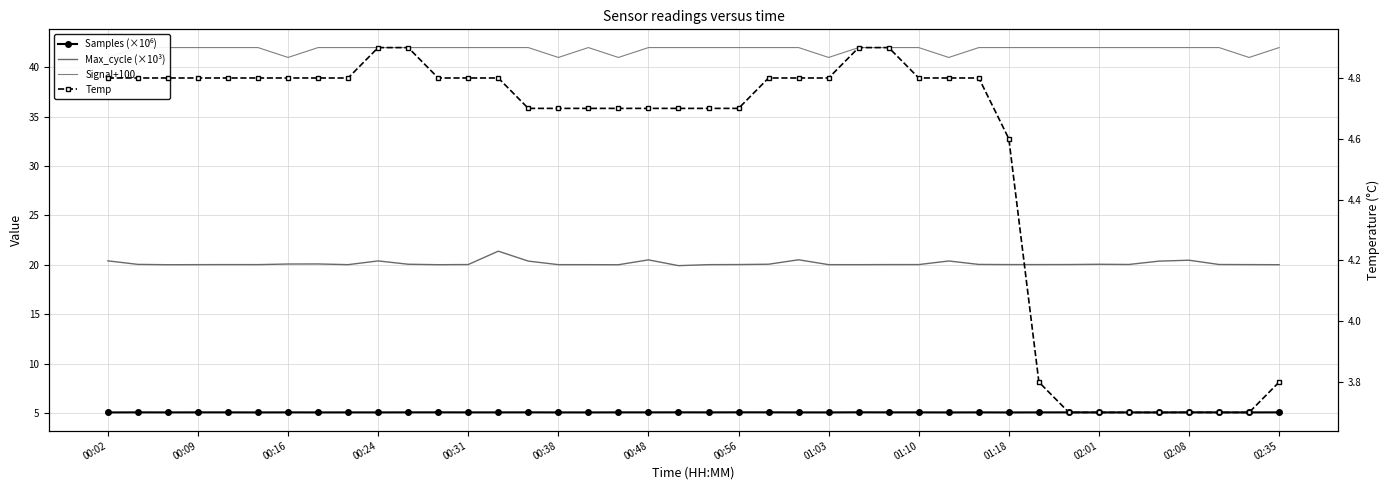

True or false: Signal+100 has a value of 62.1 at 32.

False